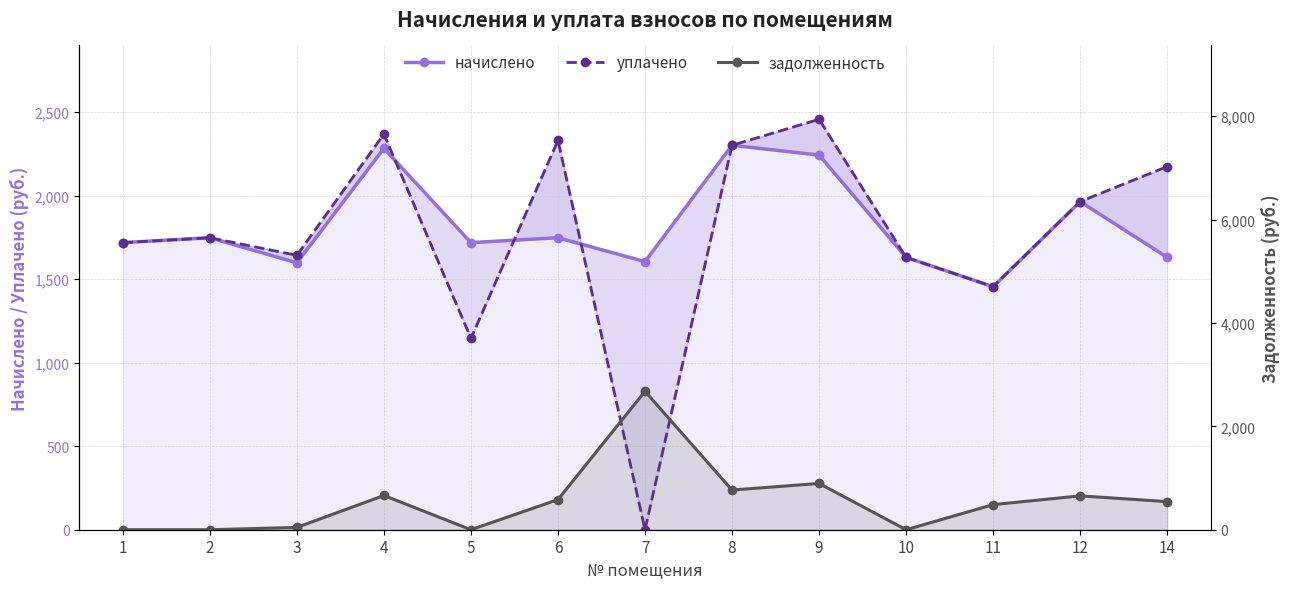

At which category does the chart reach its minimum across all series?

7